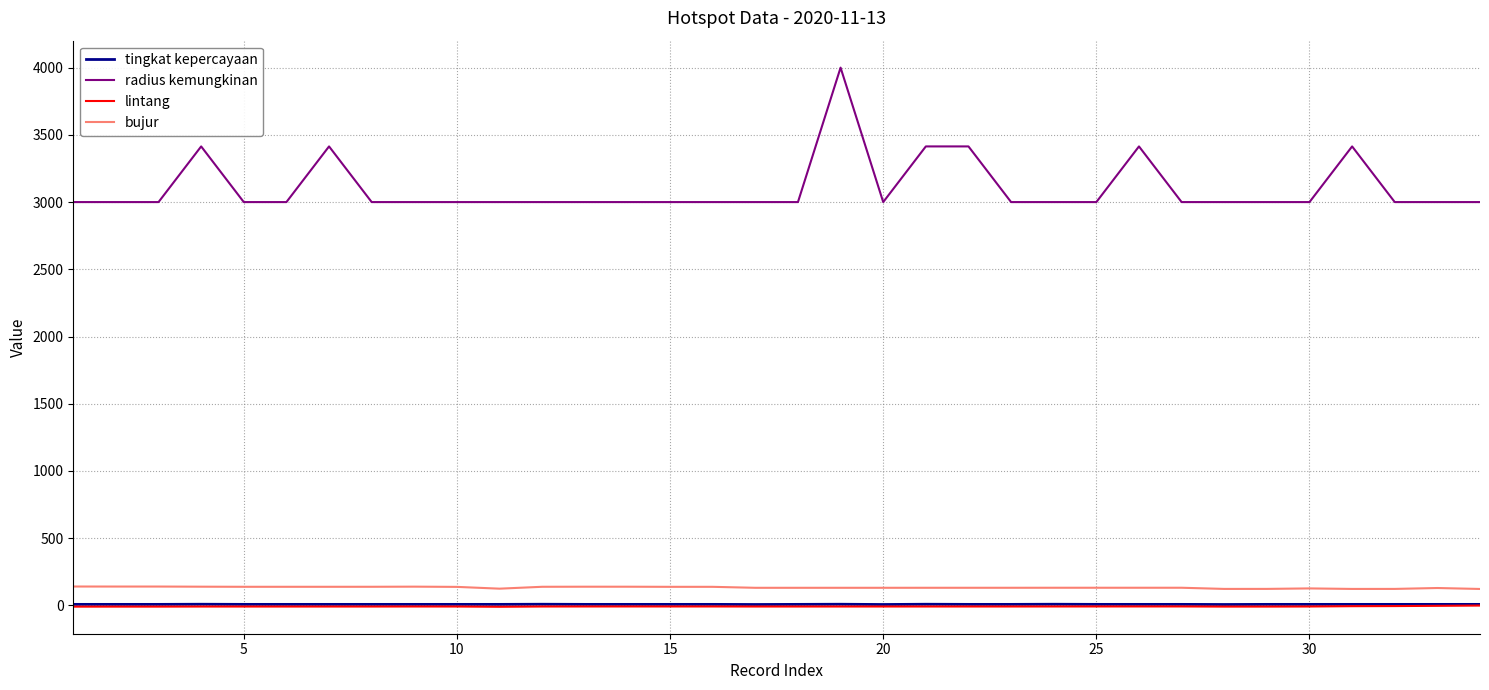

True or false: tingkat kepercayaan and radius kemungkinan intersect in this chart.

False